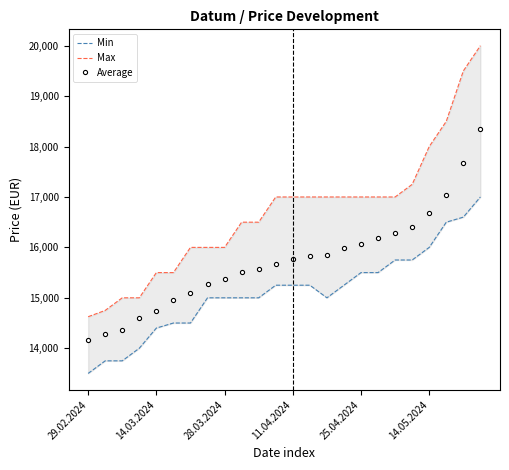

Which category has the highest value in the Average series?

23